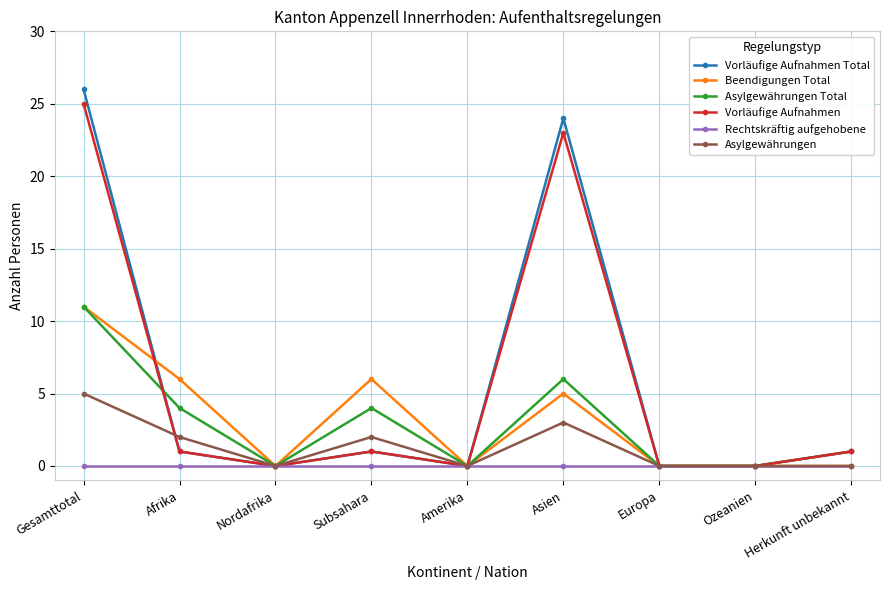

What is the label of the 4th point from the right?

Asien